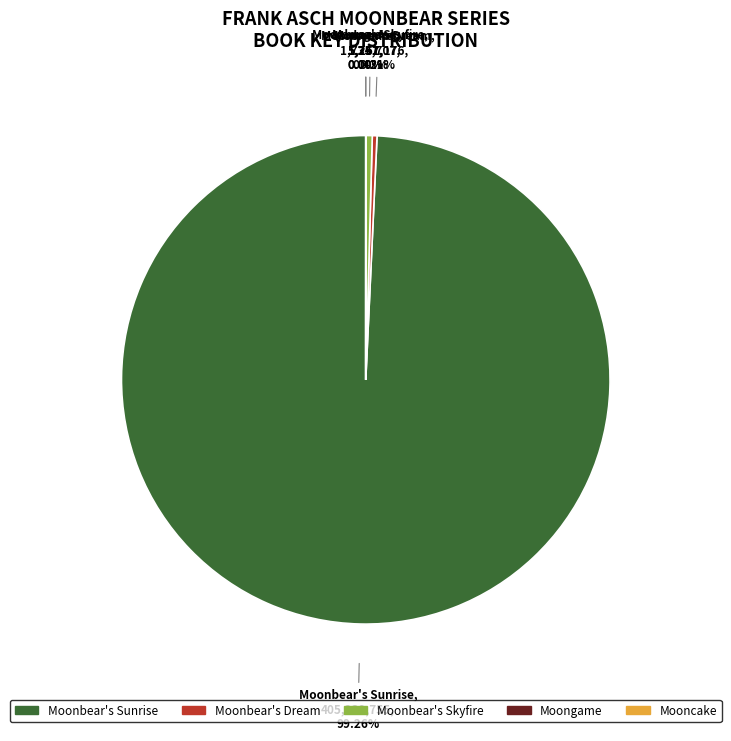

What is the majority slice?

Moonbear's Sunrise